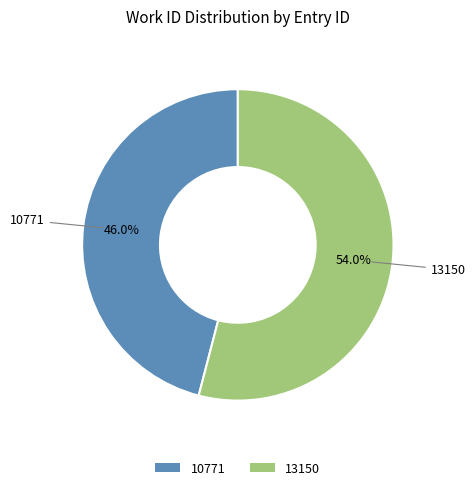

Approximately how many times larger is the value at 13150 compared to 10771?

1.2